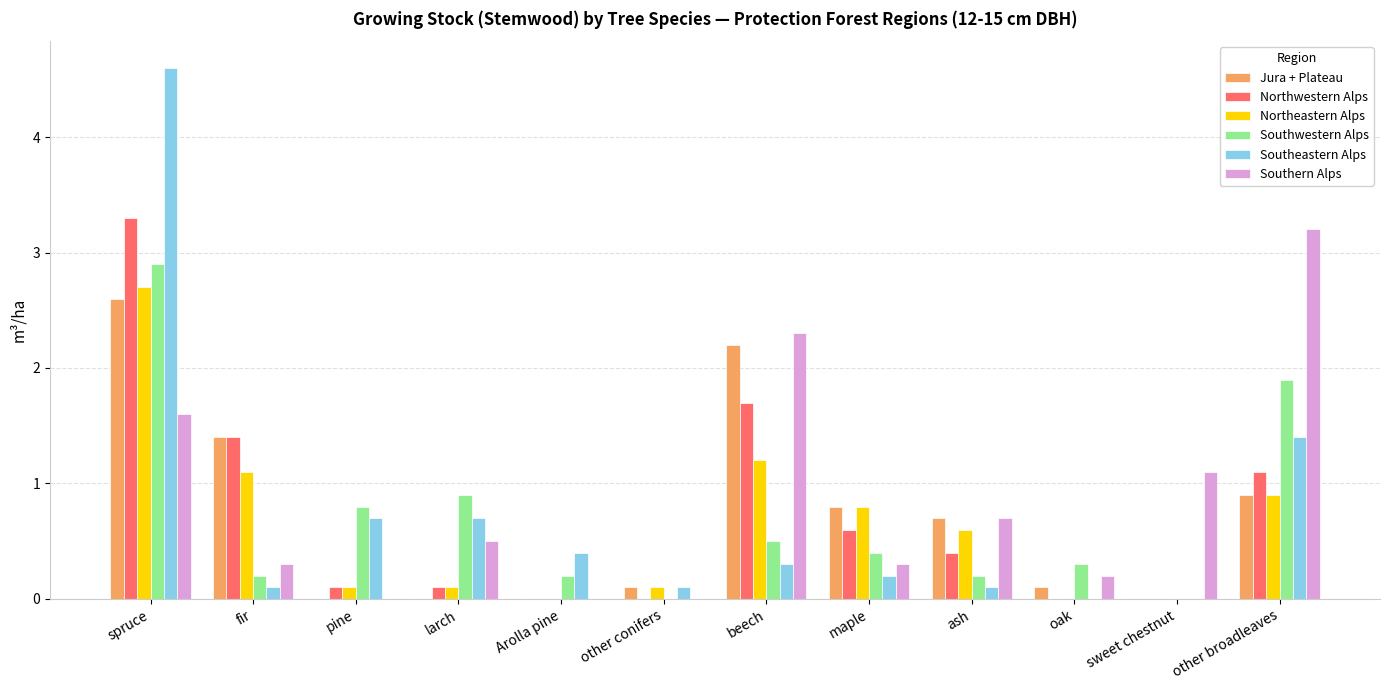

What is the total value across all series at ash?

2.7